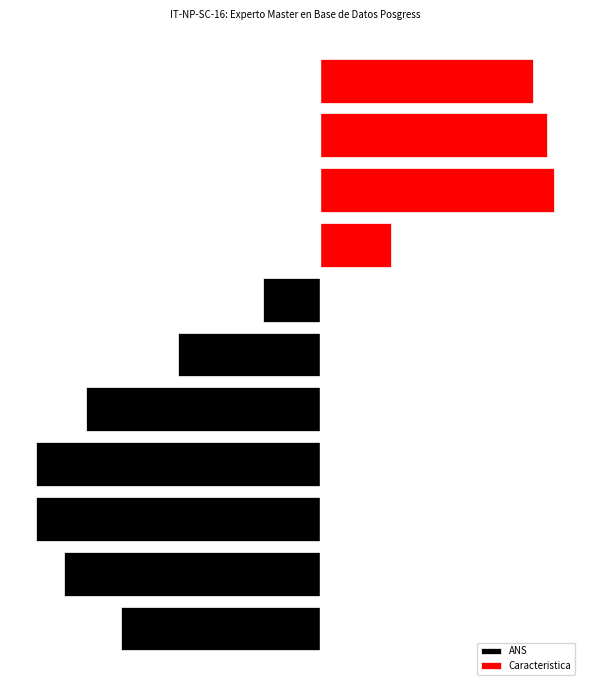

What is the difference between the Caracteristica values at 8 and 7?

11.5